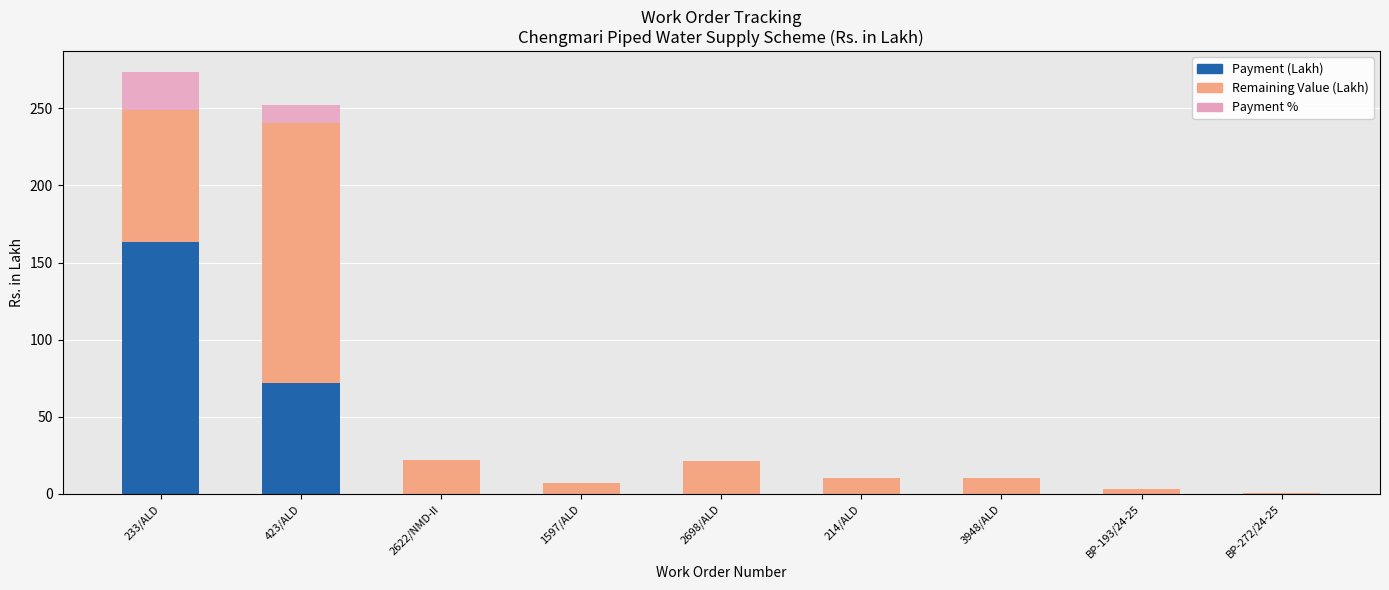

What is the highest value of the Payment (Lakh) series?

163.6